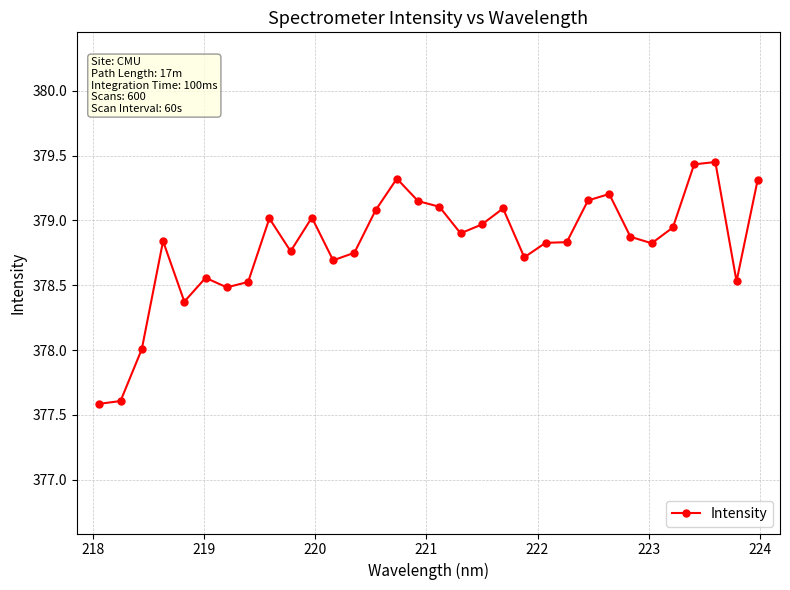

True or false: the data has more than 1 interior local peaks.

True